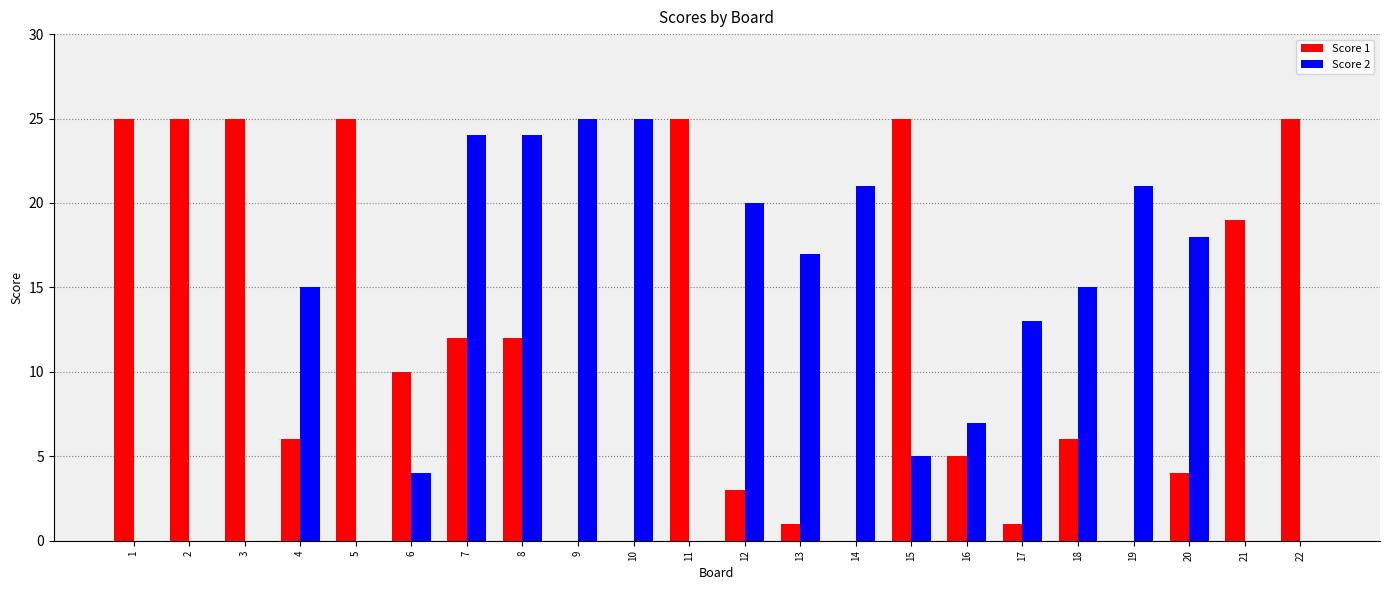

What is the total value across all series at 21?

19